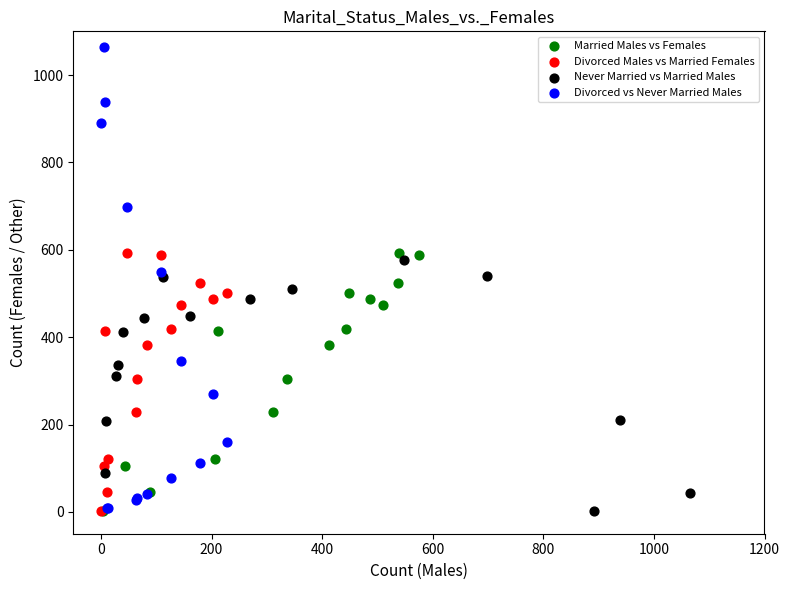

Which series reaches the maximum Y coordinate?

Divorced vs Never Married Males